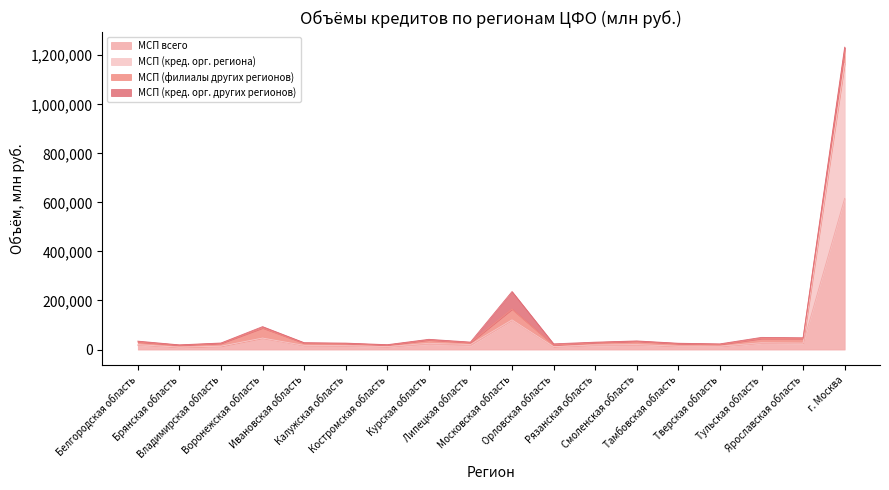

What is the difference between the second highest and second lowest values in the МСП всего series?

108376